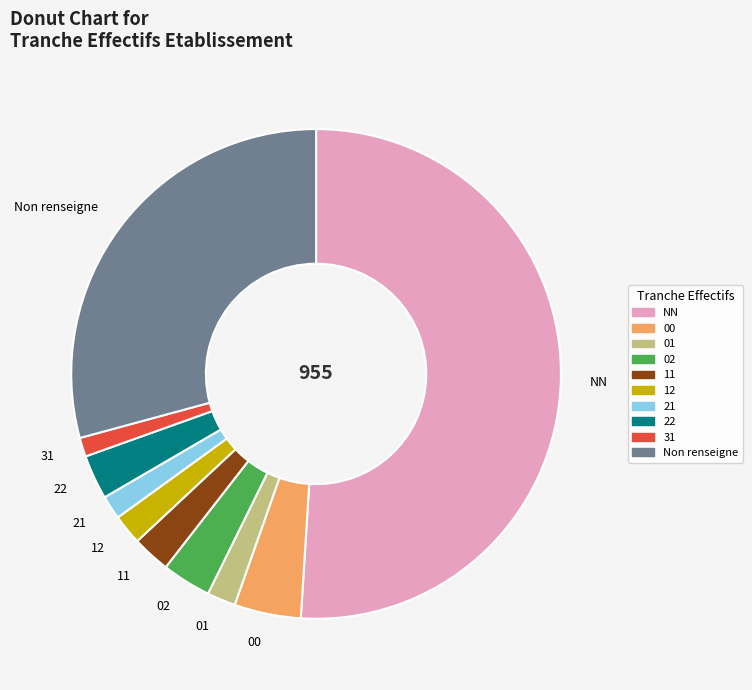

Does 00 represent more than half of the total?

No